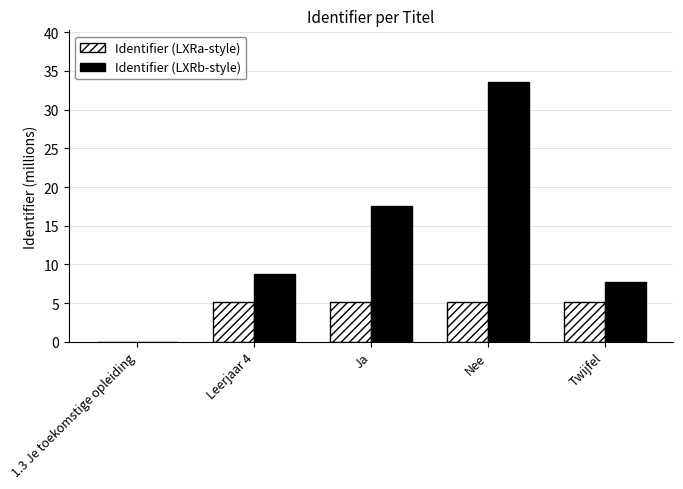

What is the sum of all Identifier (LXRb-style) values?

67.6